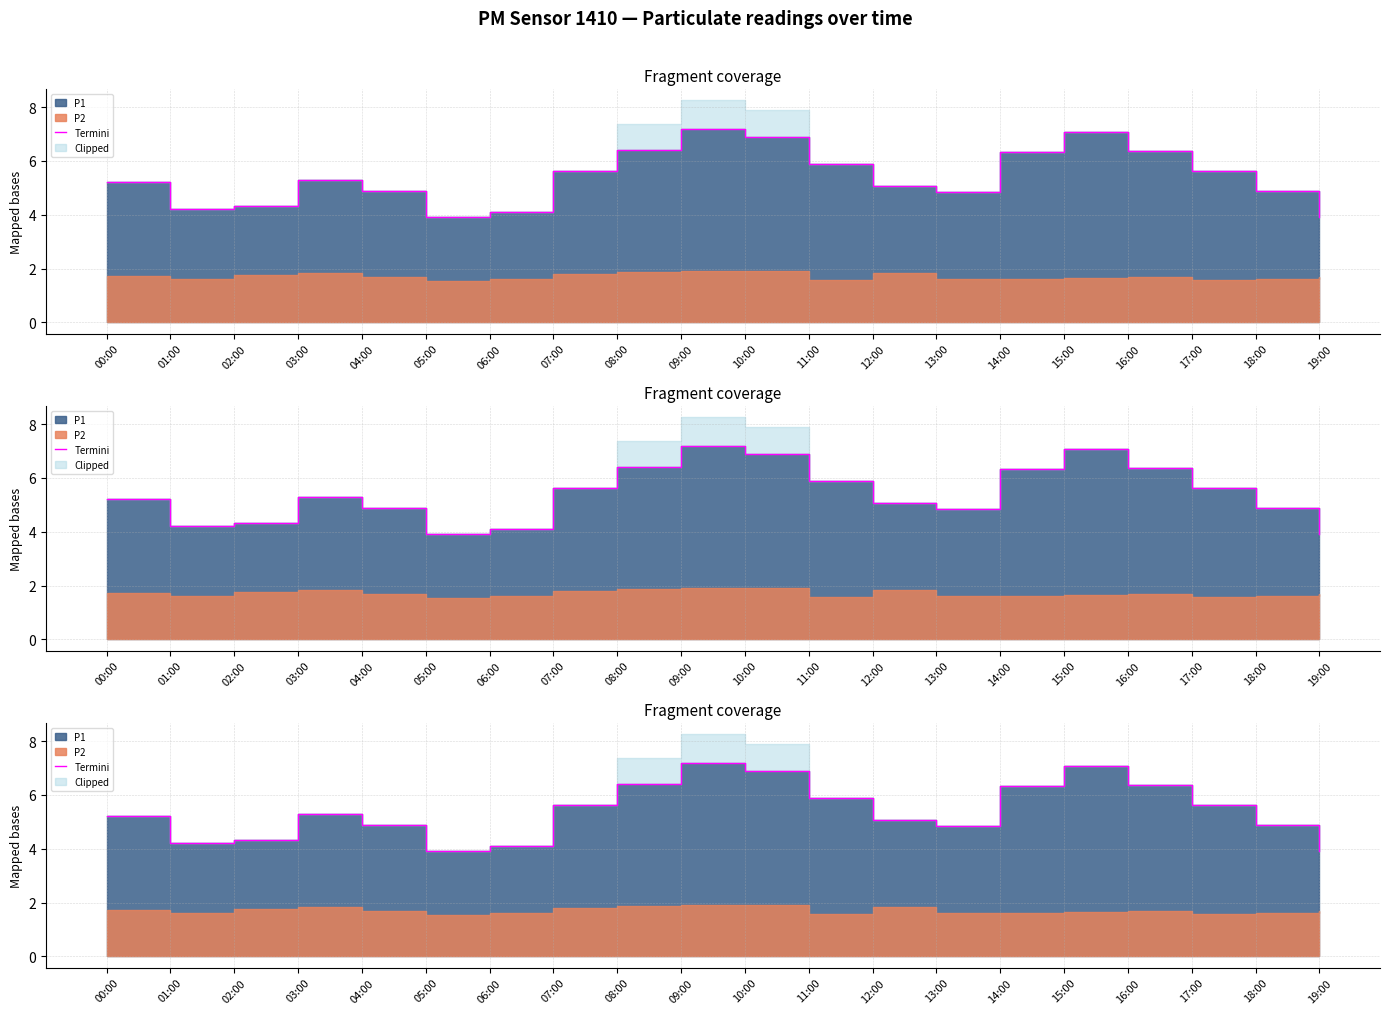

Reading left to right, transcribe all the data shown in this chart.

00:00=5.2	01:00=4.2	02:00=4.3	03:00=5.3	04:00=4.9	05:00=3.9	06:00=4.1	07:00=5.6	08:00=6.4	09:00=7.2	10:00=6.9	11:00=5.9	12:00=5.1	13:00=4.8	14:00=6.3	15:00=7.1	16:00=6.4	17:00=5.6	18:00=4.9	19:00=3.9